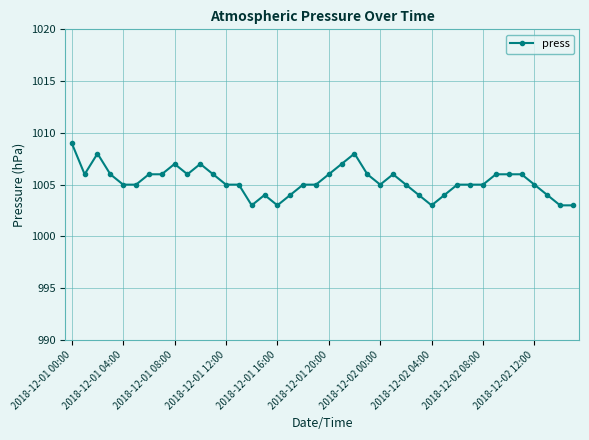

What is the smallest value displayed?

1003